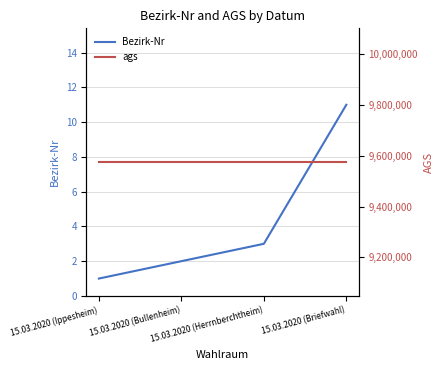

What are all the series names shown in the legend?

Bezirk-Nr, ags